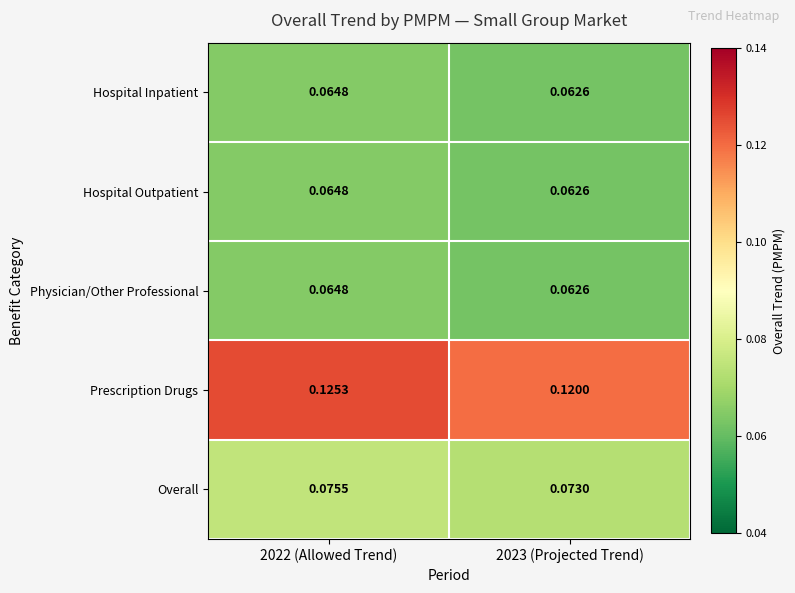

Which series changed the most between 2022 (Allowed Trend) and 2023 (Projected Trend)?

Prescription Drugs